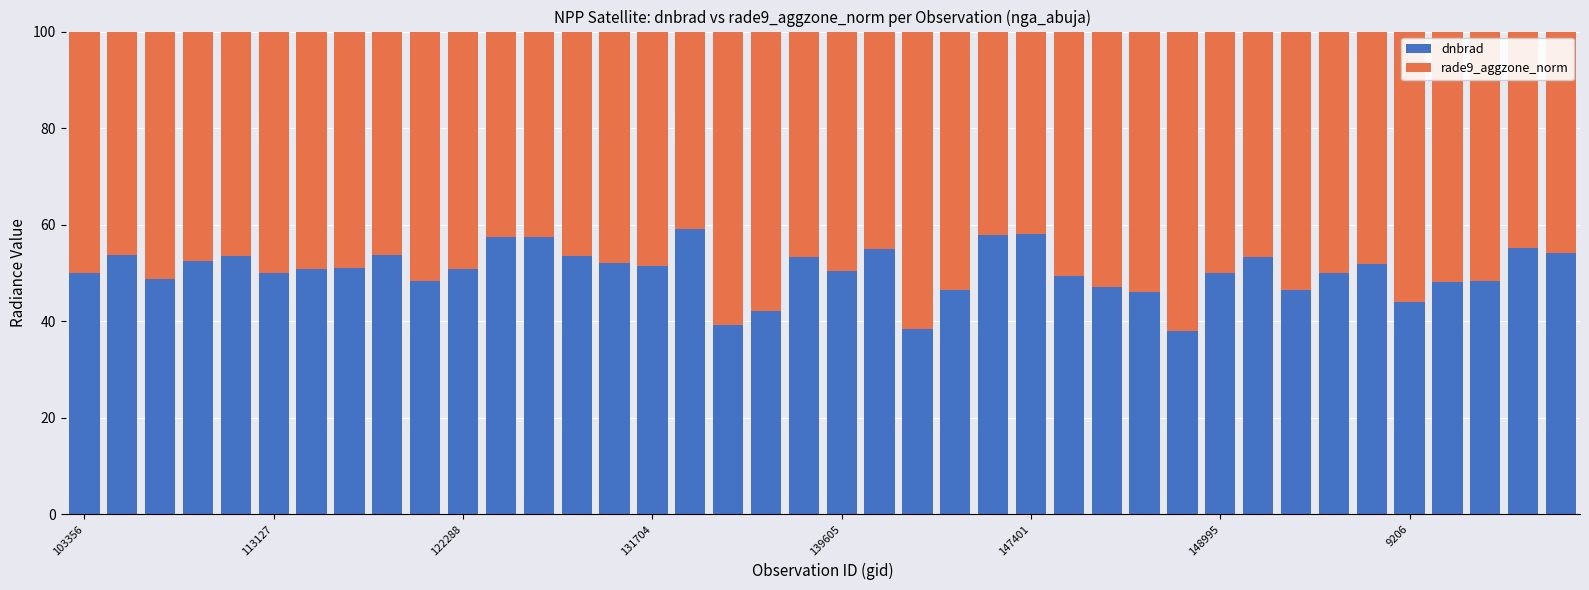

What is the minimum value for dnbrad?

38.1